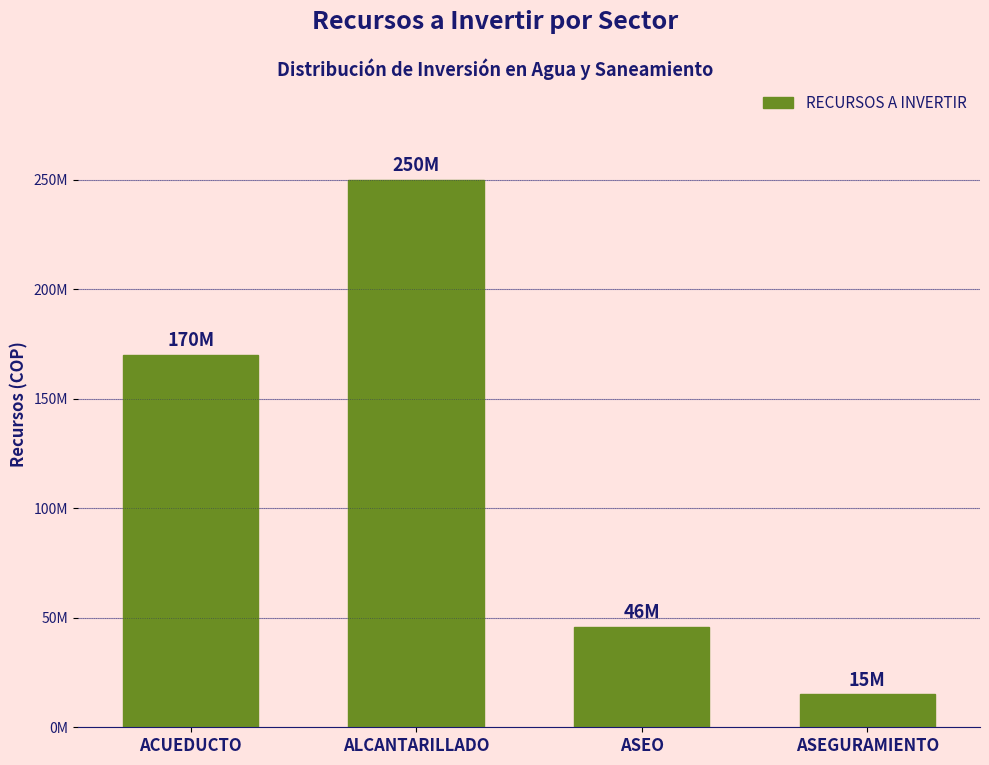

Does the chart contain any negative values?

No